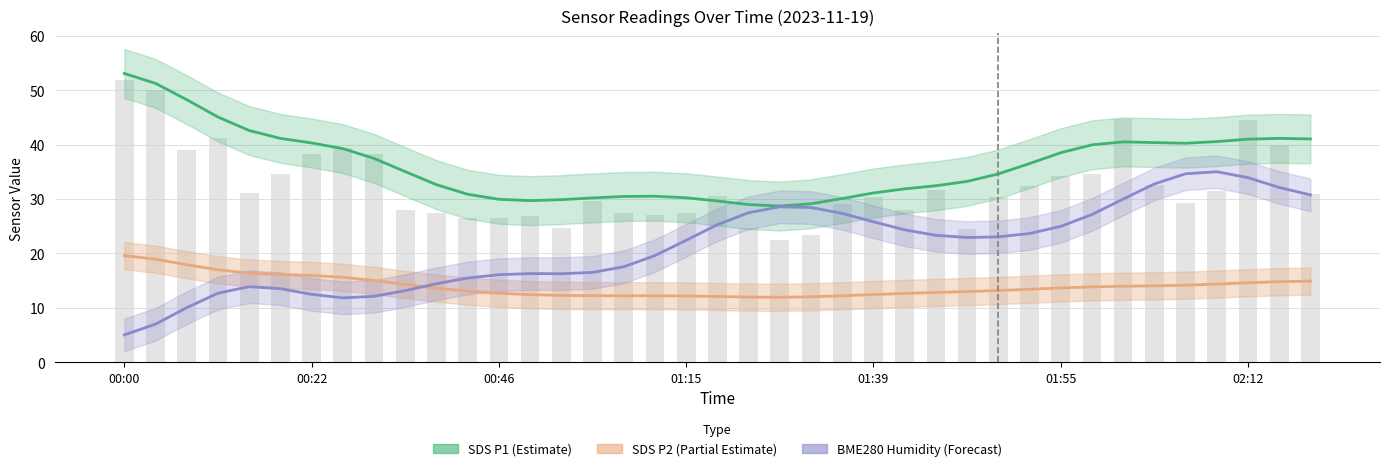

True or false: BME280 Humidity (Forecast) has a value of 11.1 at 15.

False